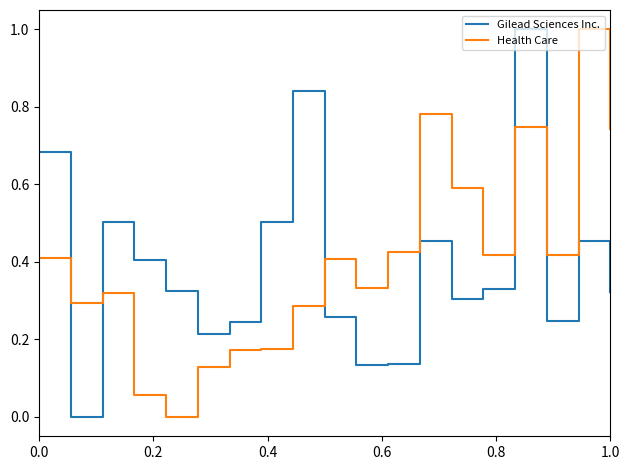

What is the difference between the maximum and minimum values in the Health Care series?

1.0